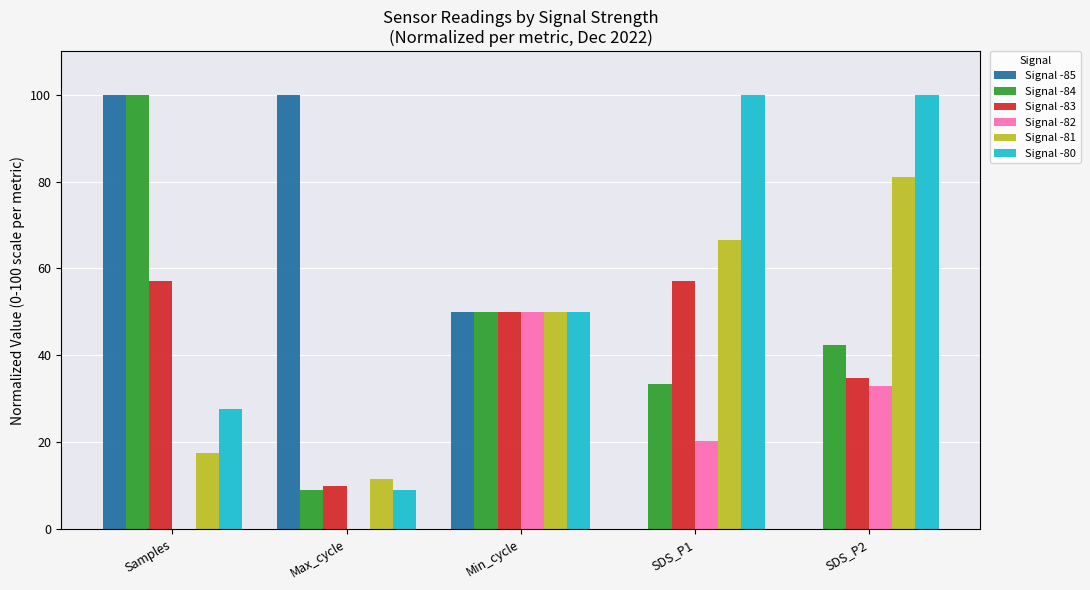

How many series are shown in this chart?

6